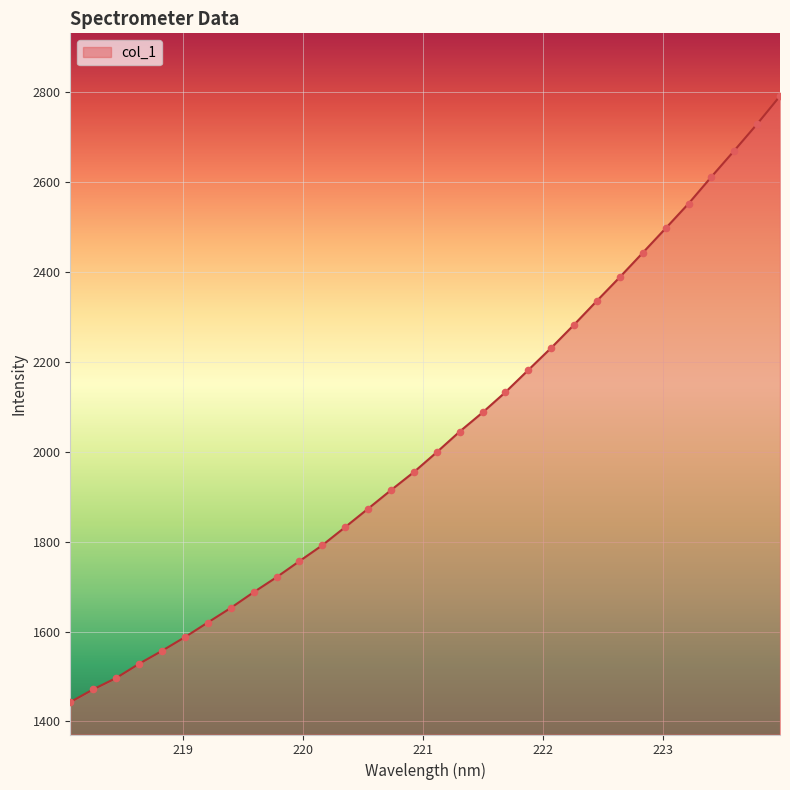

What is the maximum value shown in the chart?

2791.3